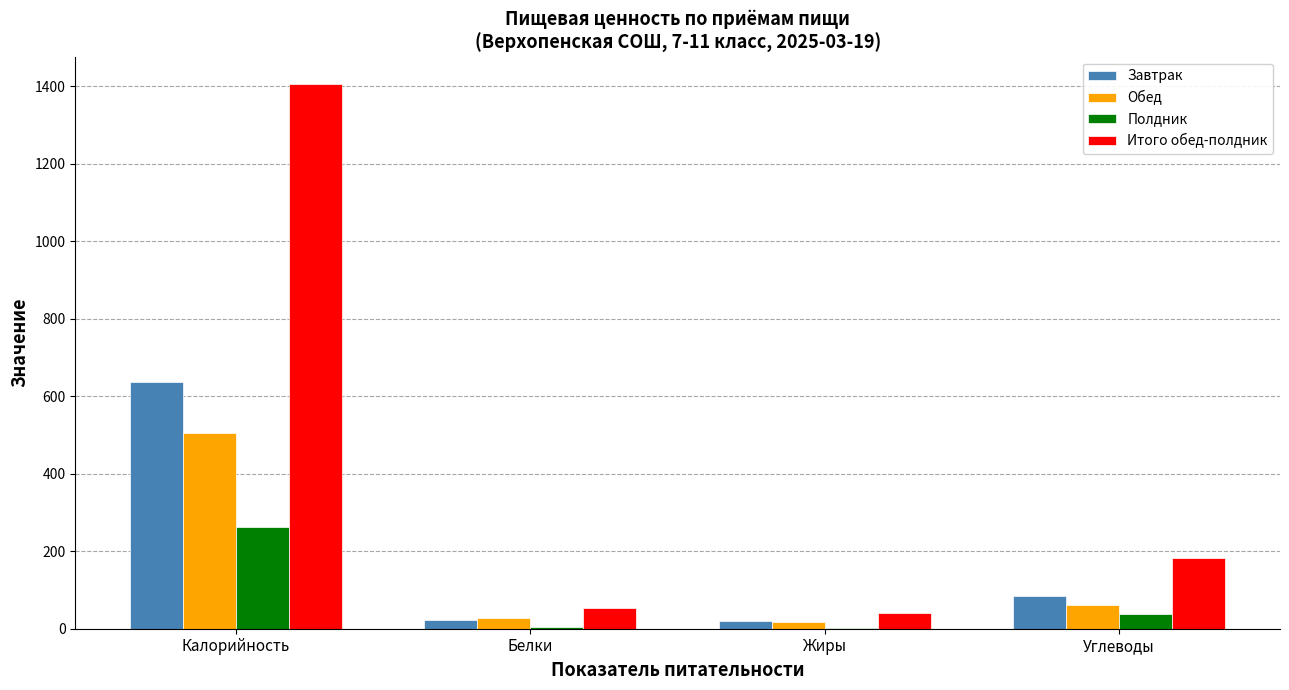

Which series has the largest total across all categories?

Итого обед-полдник